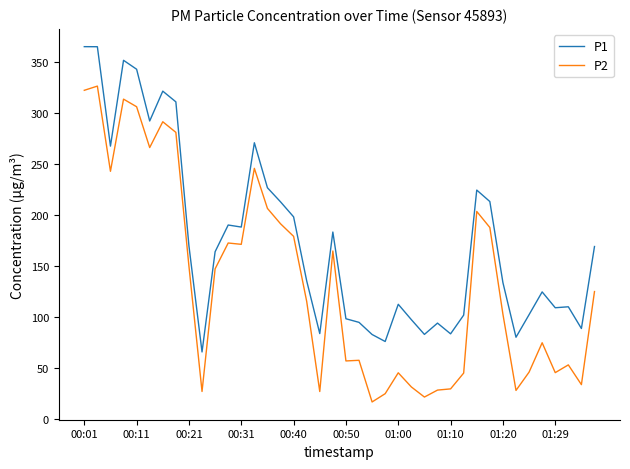

Which series has the largest total across all categories?

P1